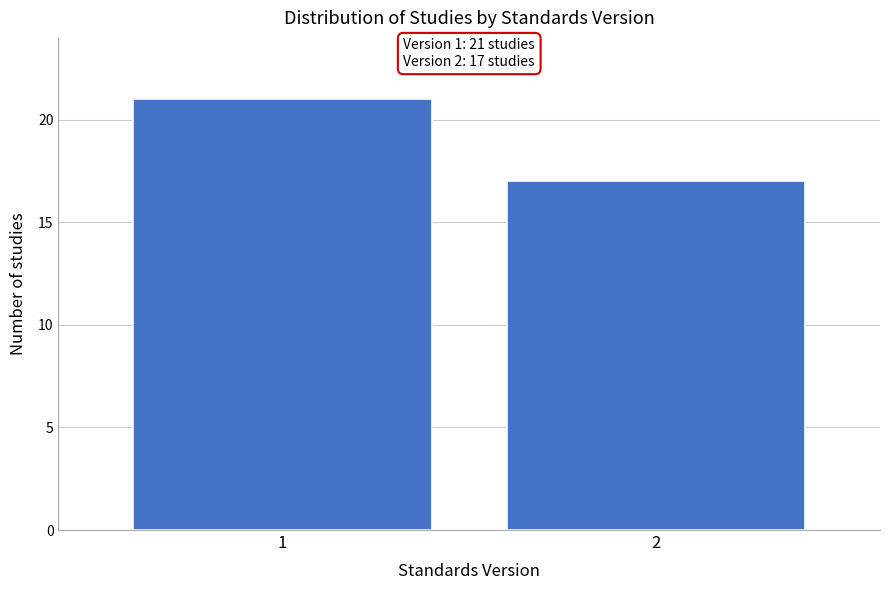

Reading right to left, transcribe all the data shown in this chart.

2=17	1=21